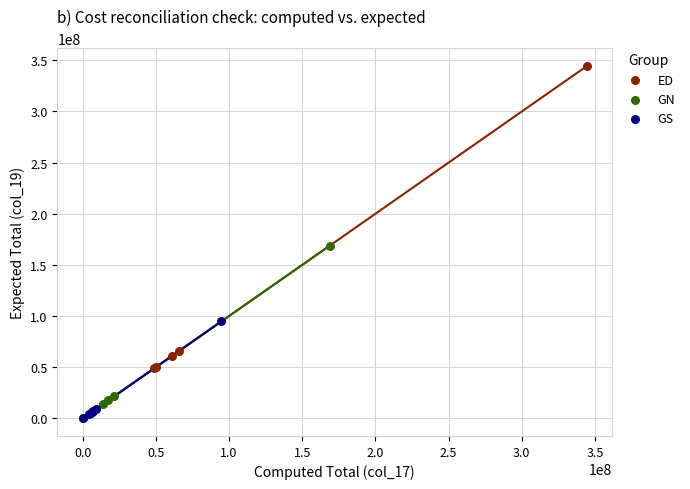

What are all the series names shown in the legend?

ED, GN, GS